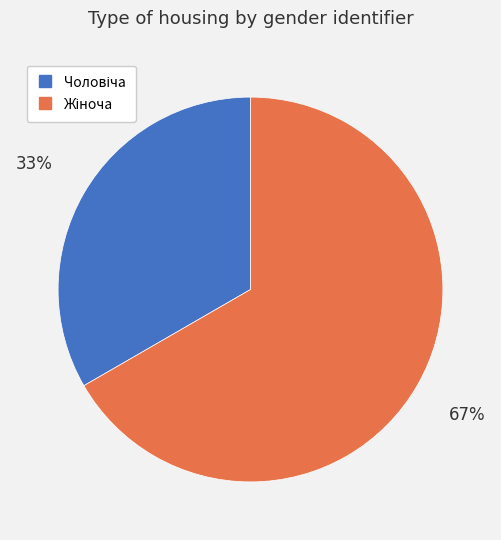

Is there a majority slice in this chart?

Yes